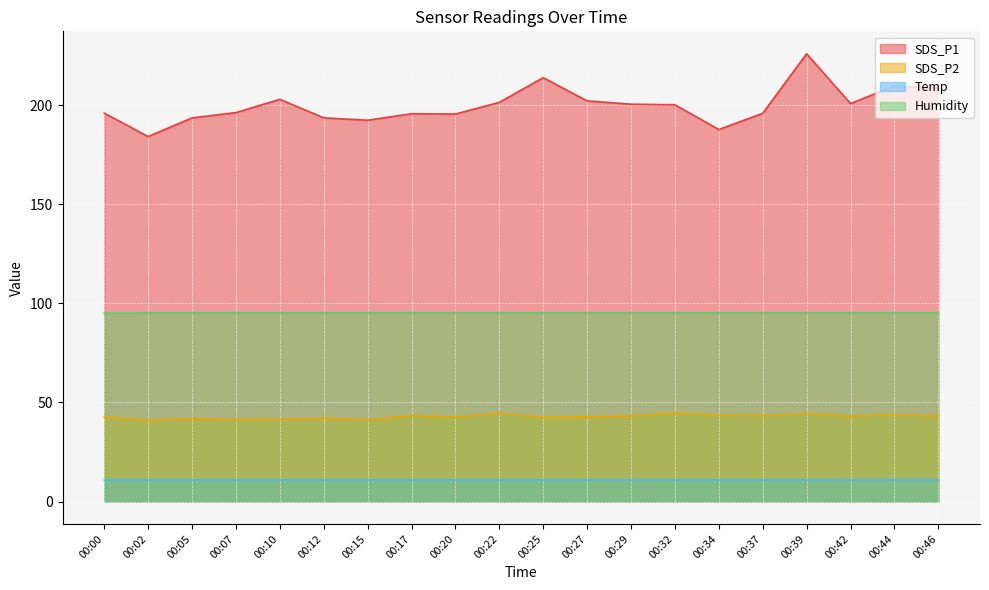

At which label is SDS_P2 closest to 42?

00:12